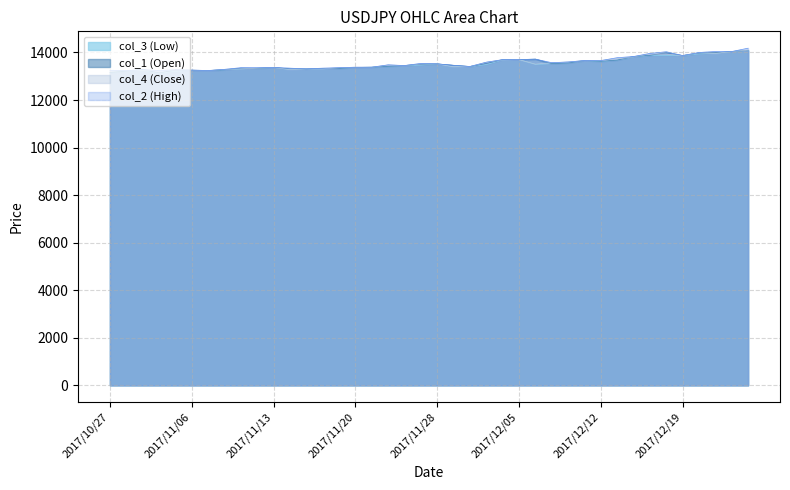

How many values in the col_2 series are below 13480?

20